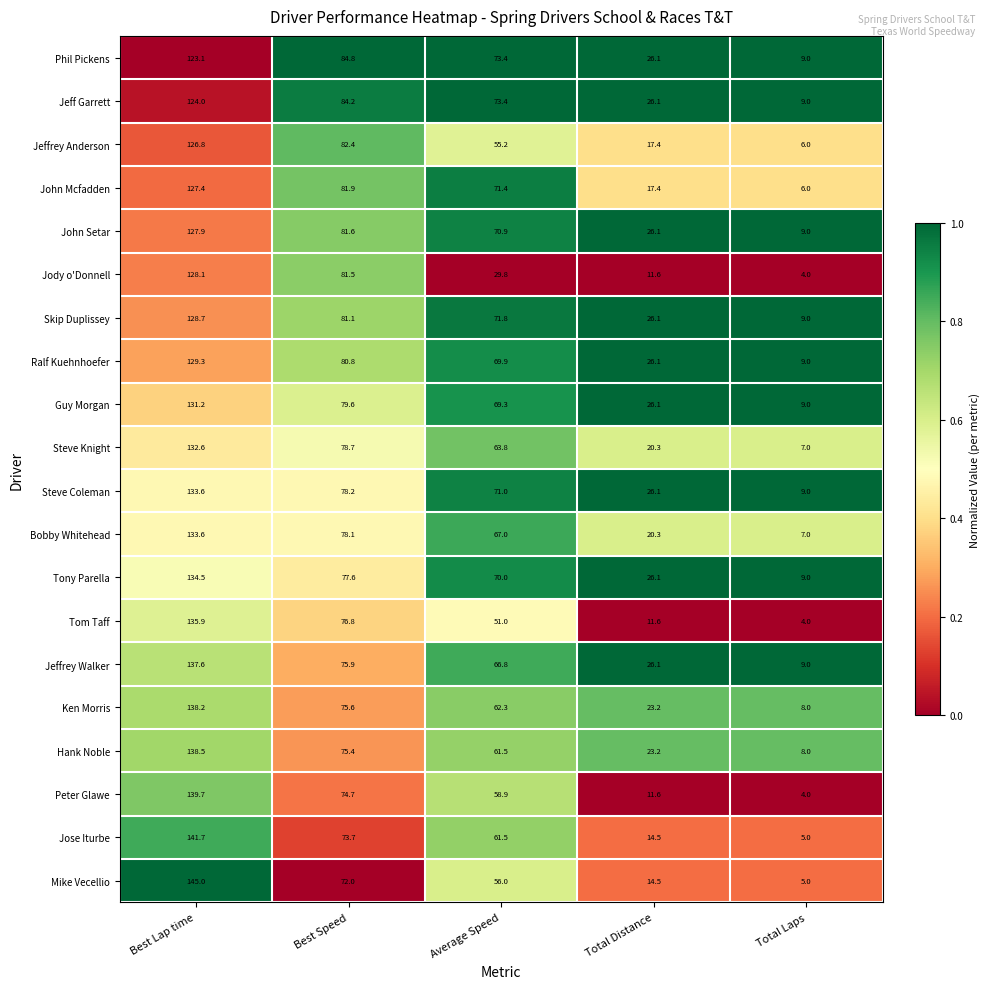

Is it true that Jose Iturbe equals 14.5 at Total Distance?

True